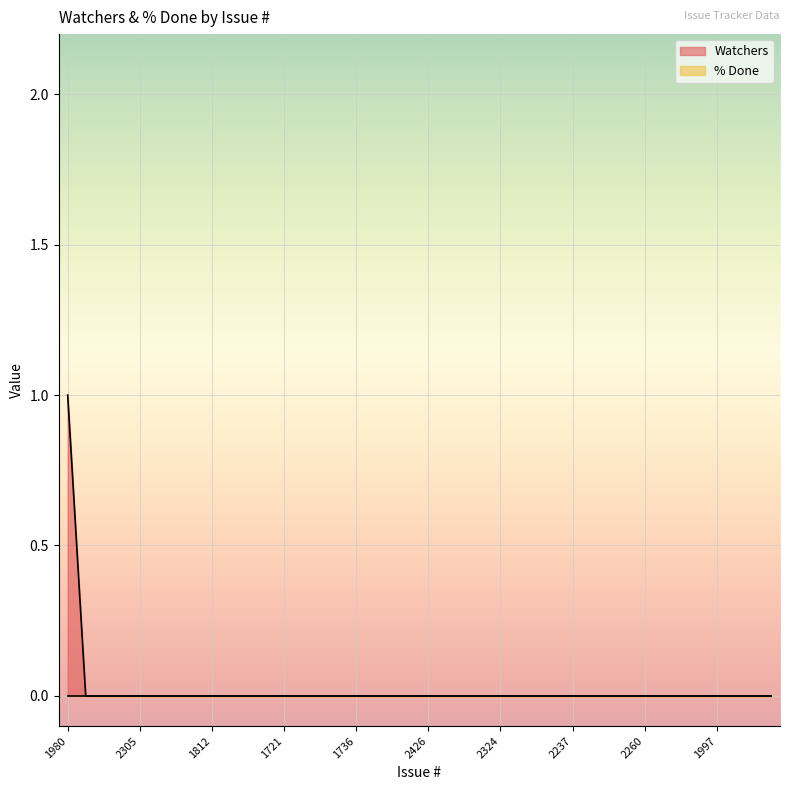

What is the label of the 14th point from the left?

1722